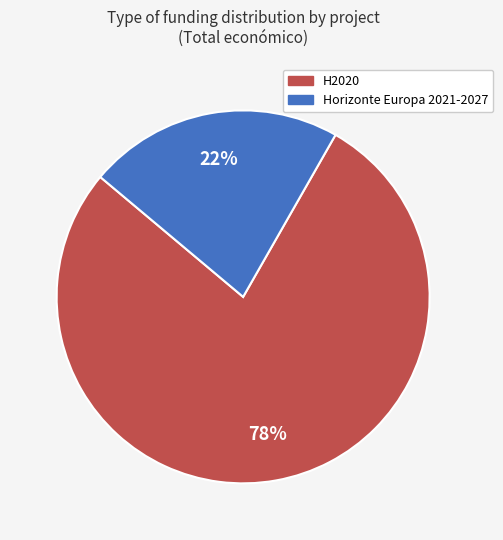

Which slice is the largest?

H2020